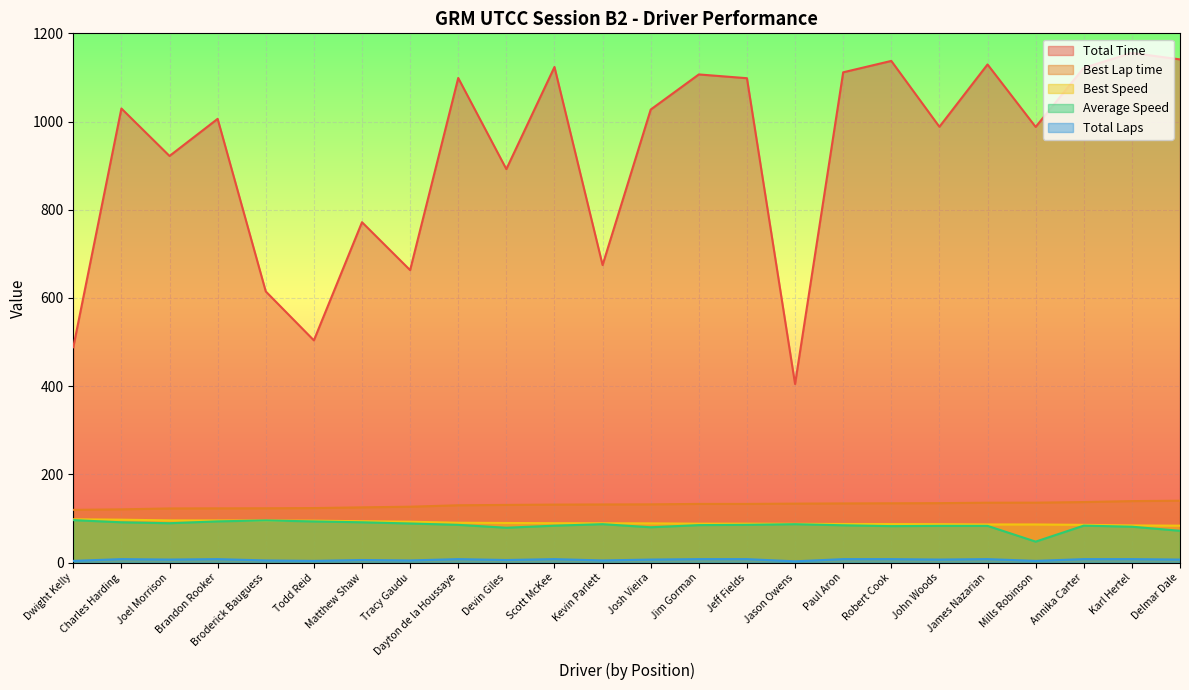

List the series in order of their peak value, highest first.

Total Time, Best Lap time, Best Speed, Average Speed, Total Laps